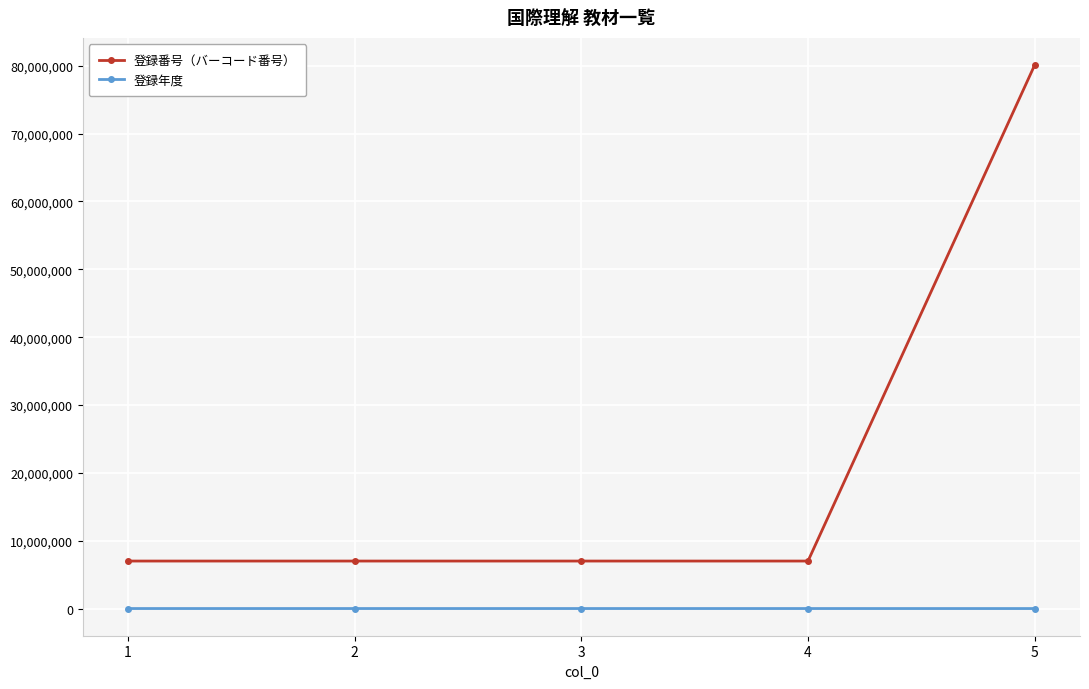

What is the sum of the 登録番号（バーコード番号） values at 4 and 5?

87101185